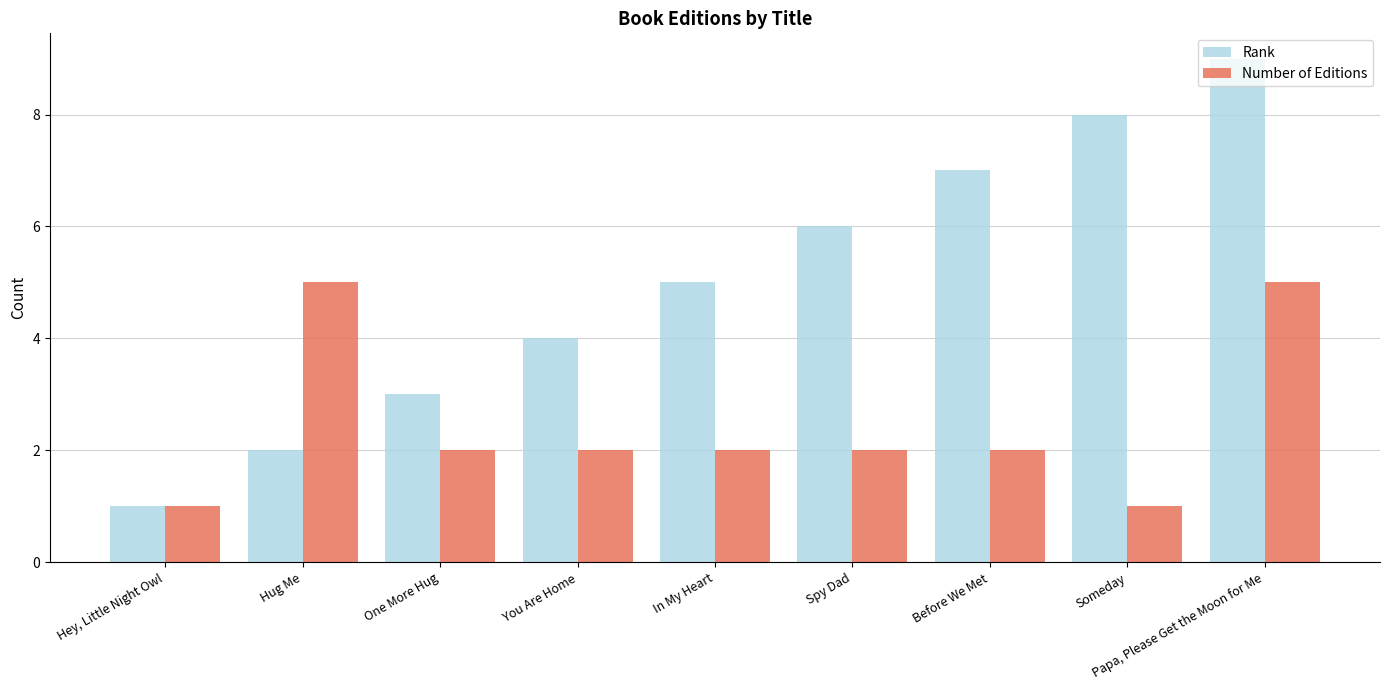

The value of Number of Editions at You Are Home is 1. True or false?

False